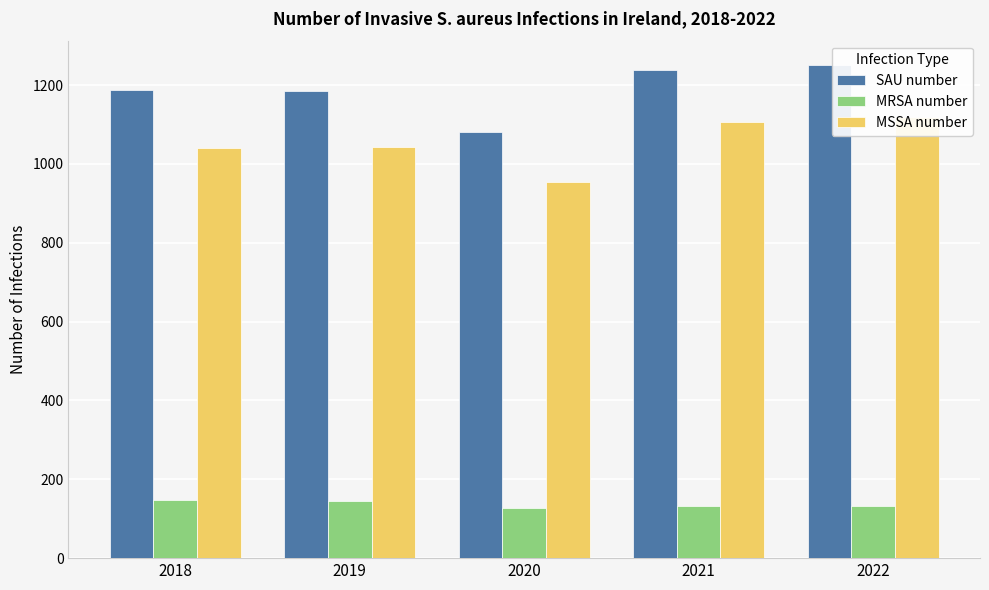

What is the value of the SAU number bar at the 5th from the left?

1250